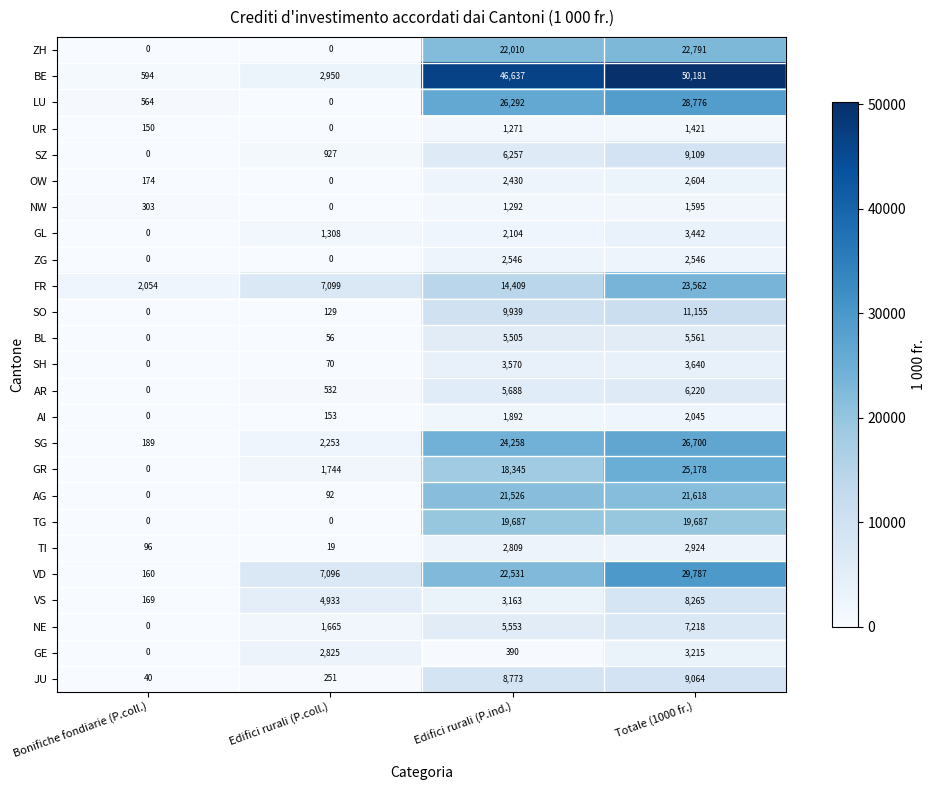

What is the maximum value shown in the chart?

50181